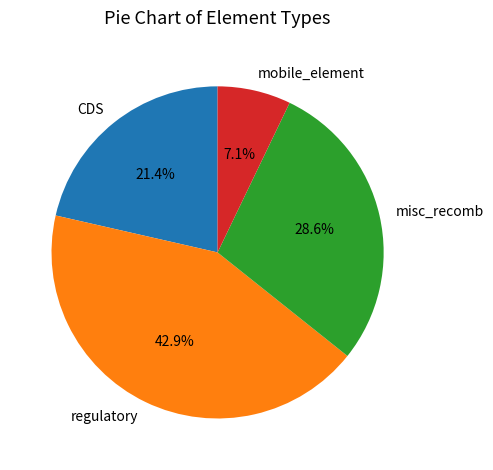

To the nearest percent, what is the difference between the misc_recomb and regulatory slice percentages?

14%